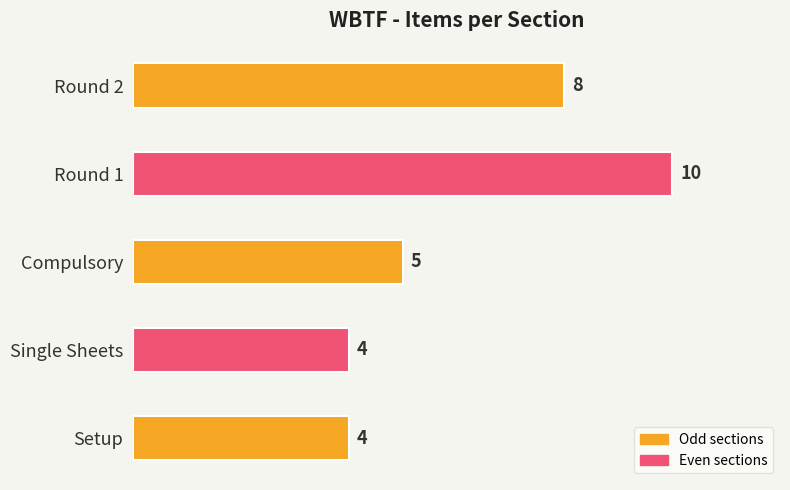

What is the difference between the maximum and minimum values?

6